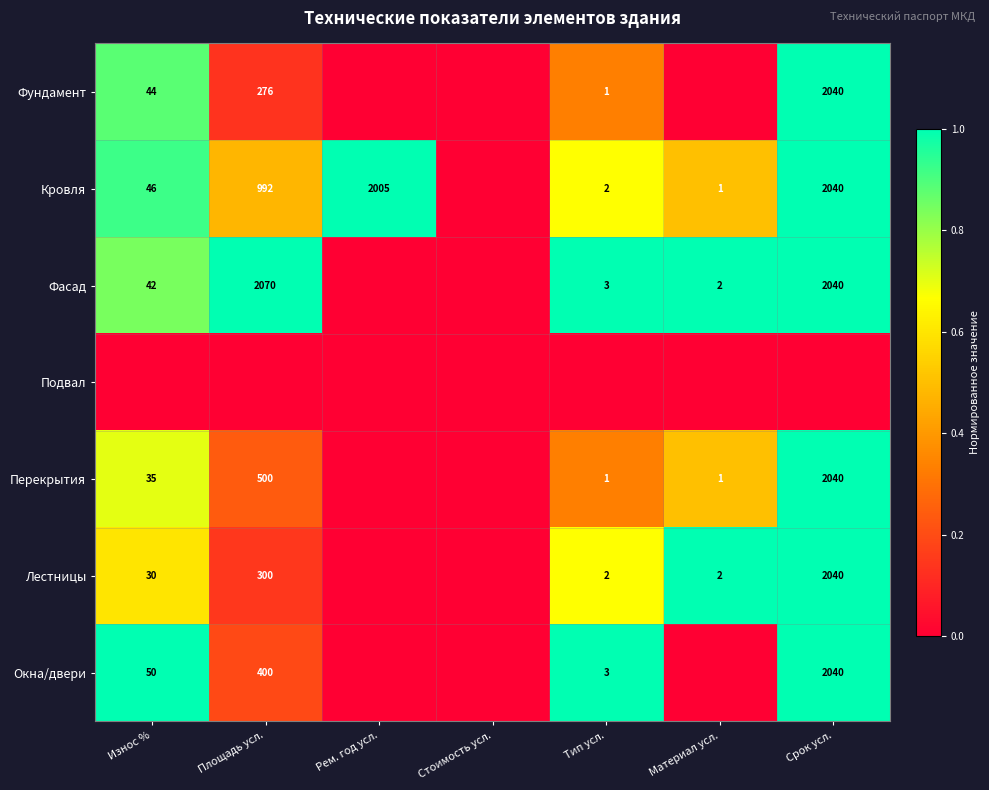

The value of Кровля at Срок усл. is 2040. True or false?

True